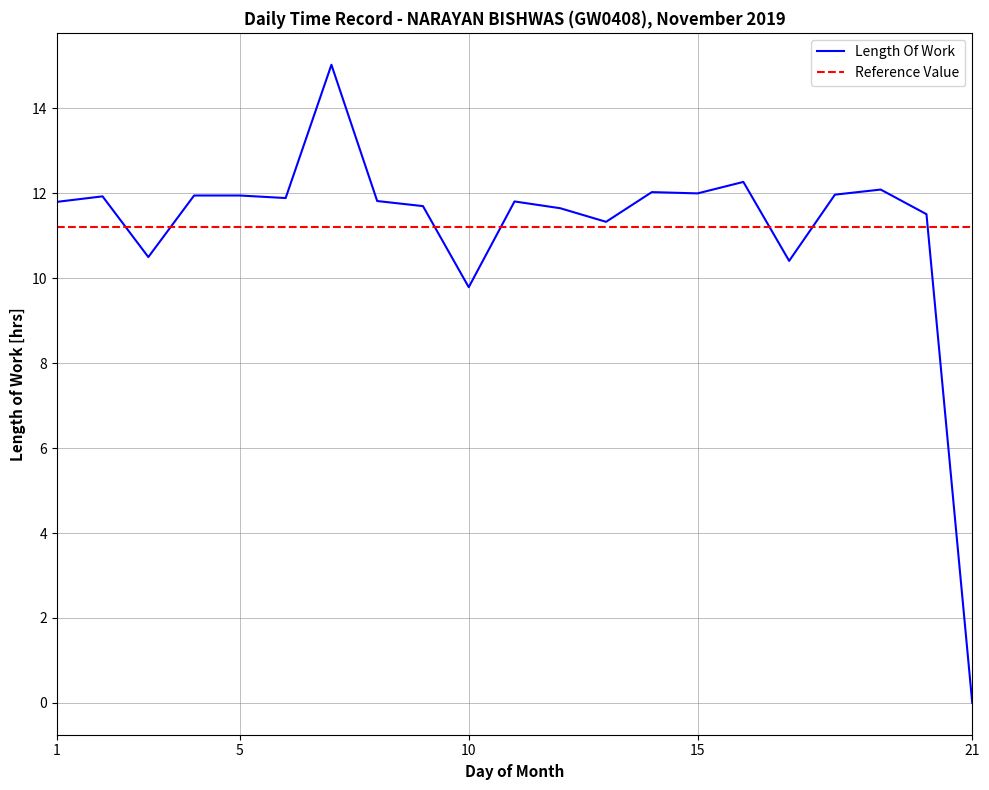

List the series in order of their peak value, lowest first.

Reference Value, Length Of Work